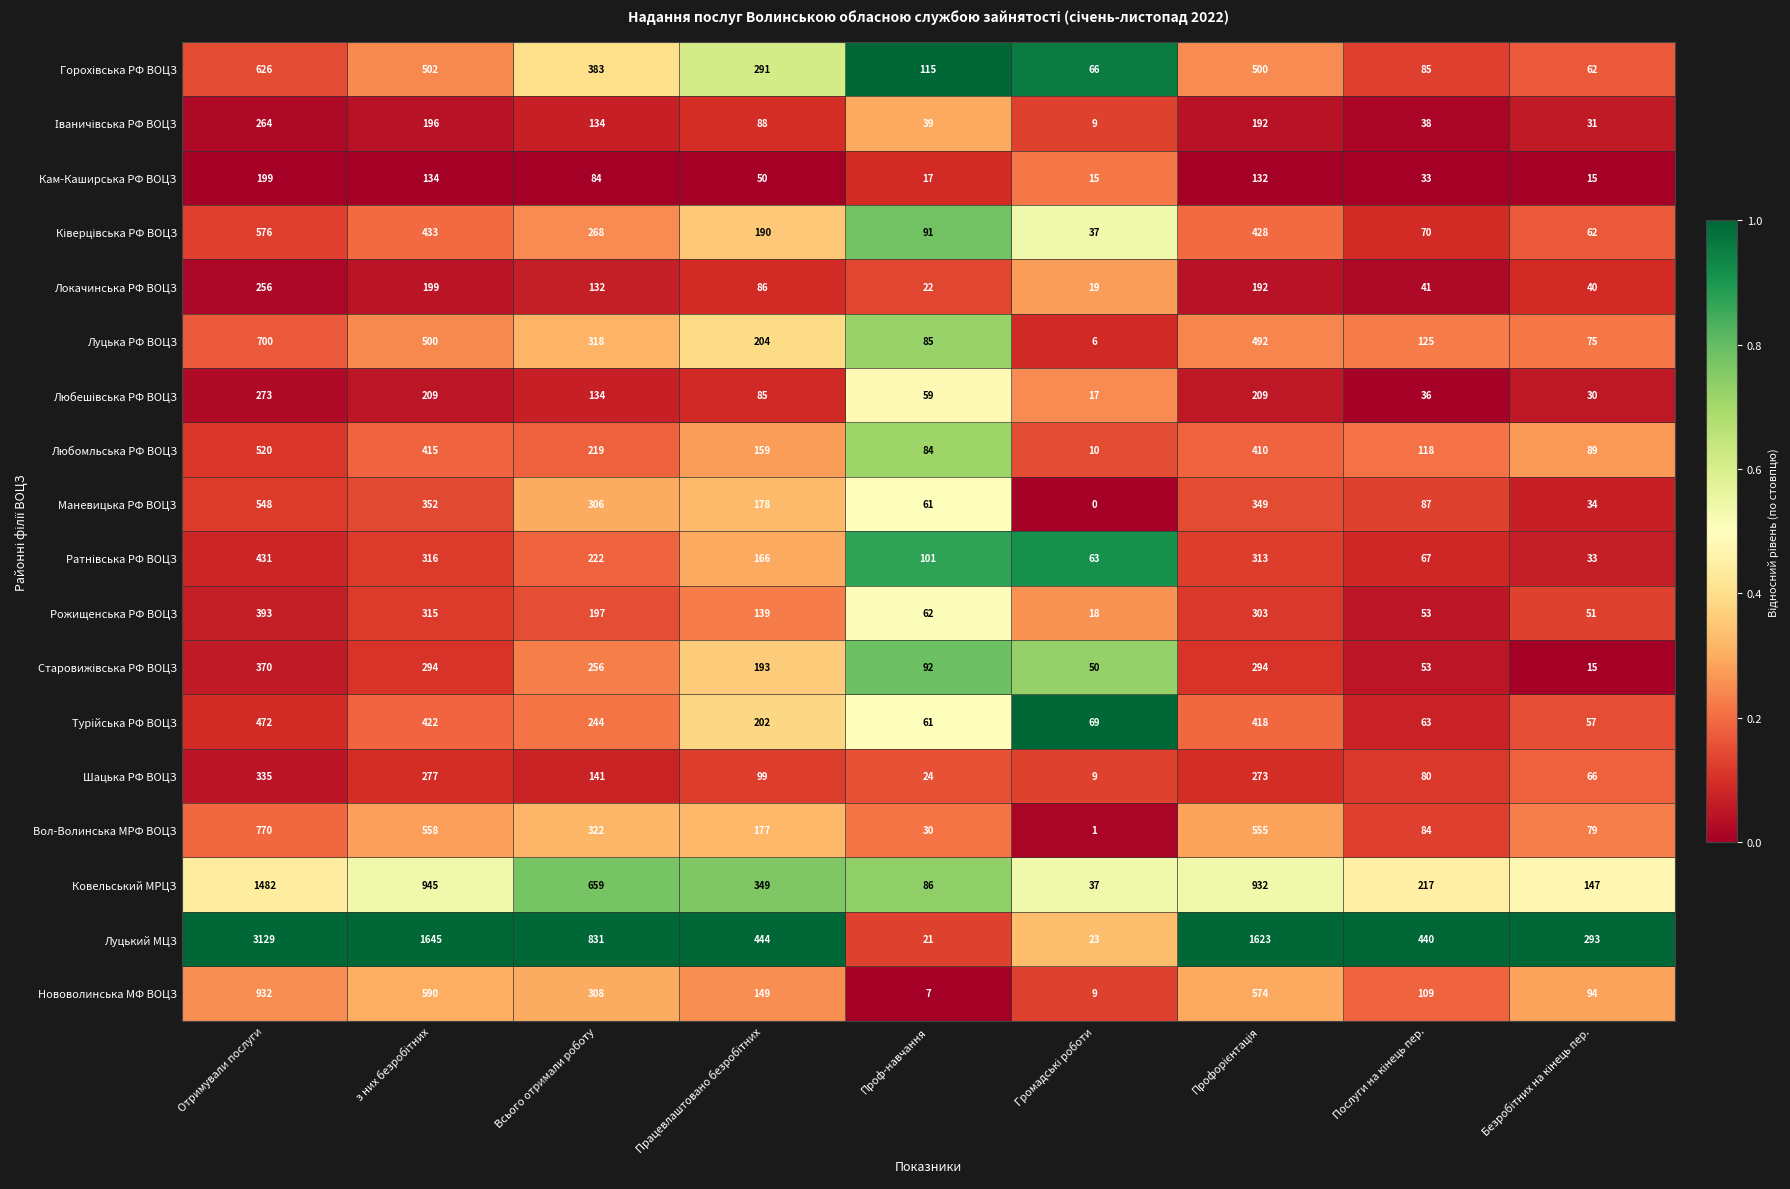

Which series has the largest total across all categories?

Луцький МЦЗ